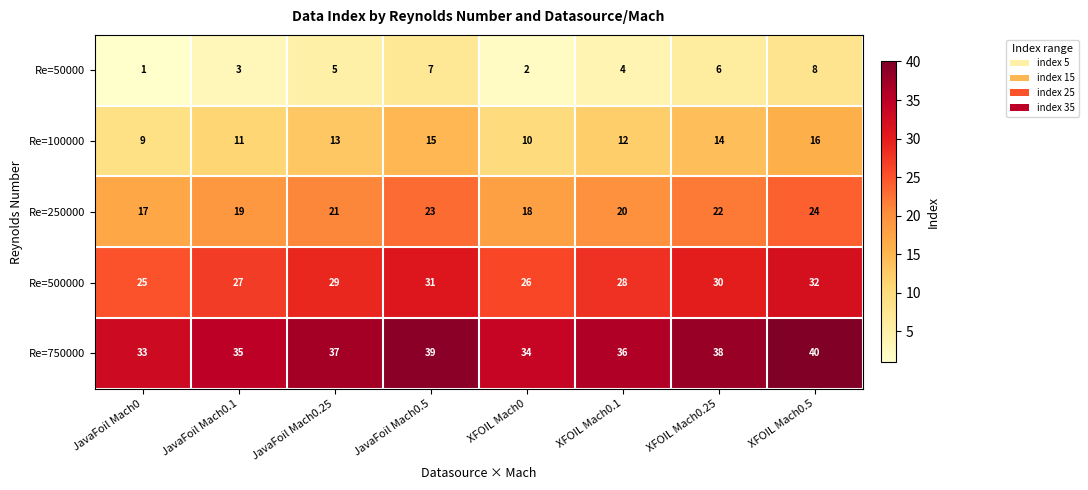

At which label does Re=100000 reach its minimum?

JavaFoil Mach0